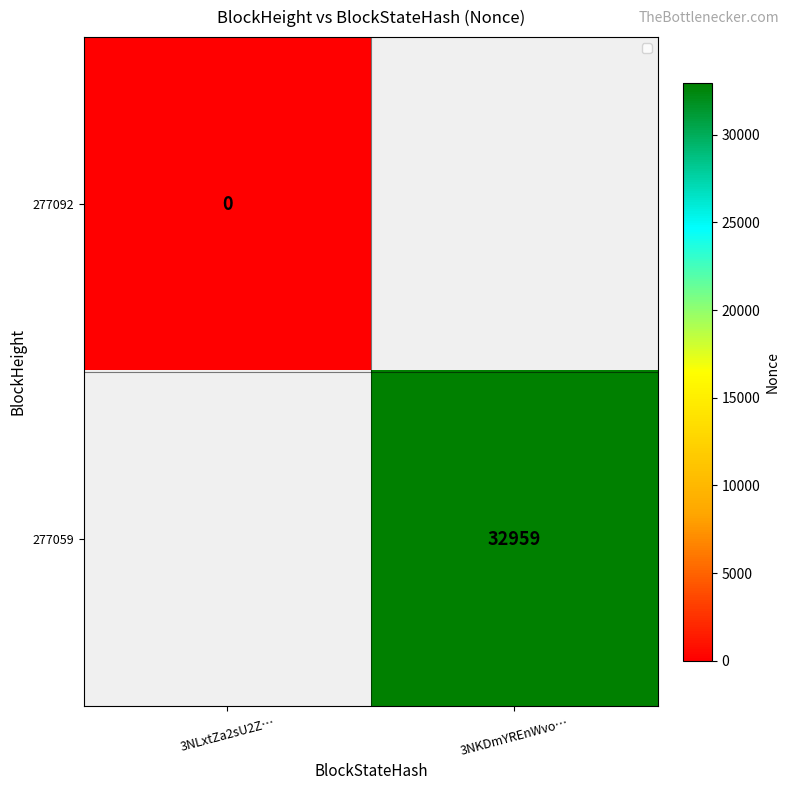

Is the value of 277092 at 3NLxtZa2sU2Z… greater than the value of 277059 at 3NKDmYREnWvo…?

No